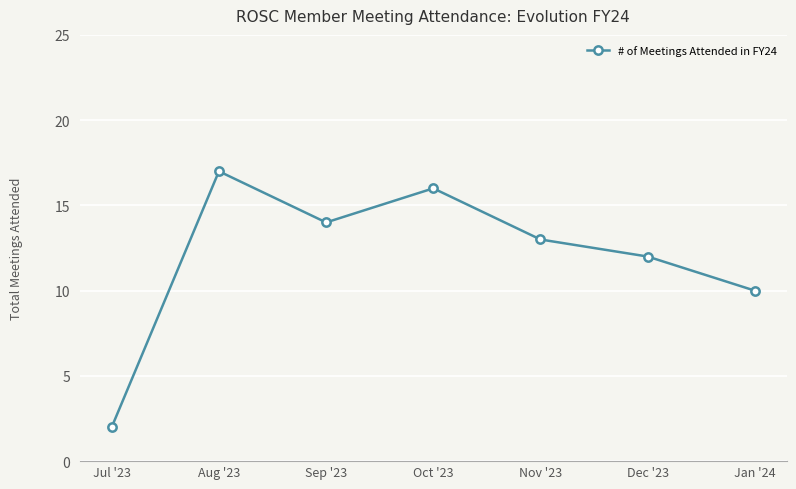

List the labels in order of value, largest first.

Aug '23, Oct '23, Sep '23, Nov '23, Dec '23, Jan '24, Jul '23